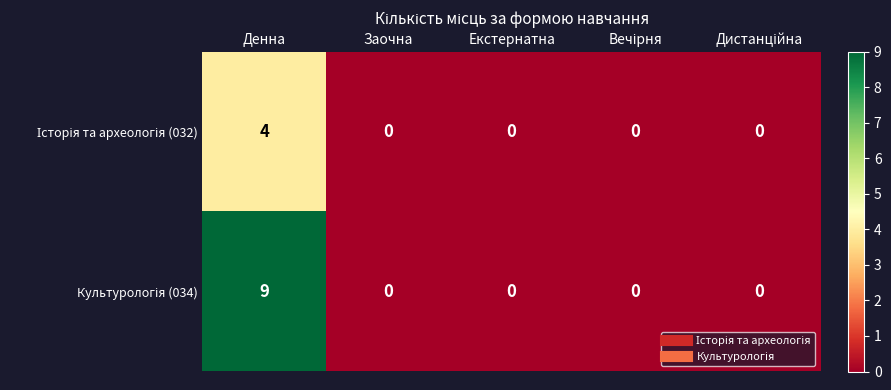

What is the spread (max minus min) of values at Денна?

5